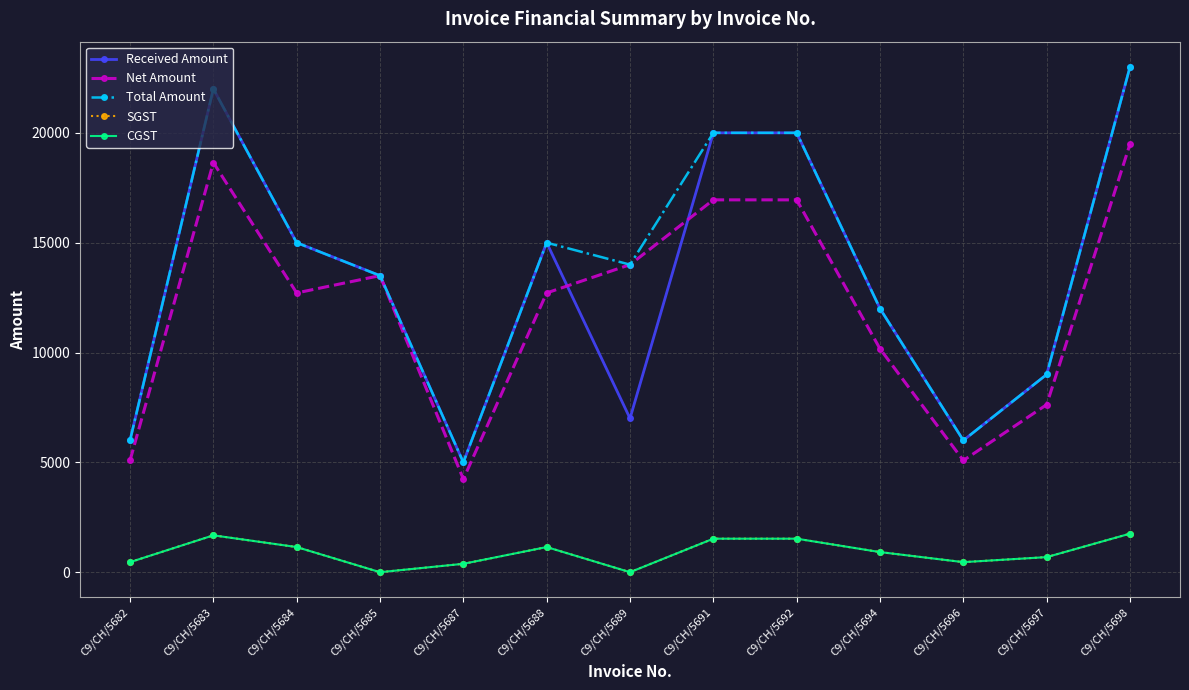

The Total Amount series shows 22000.0 at C9/CH/5683. True or false?

True